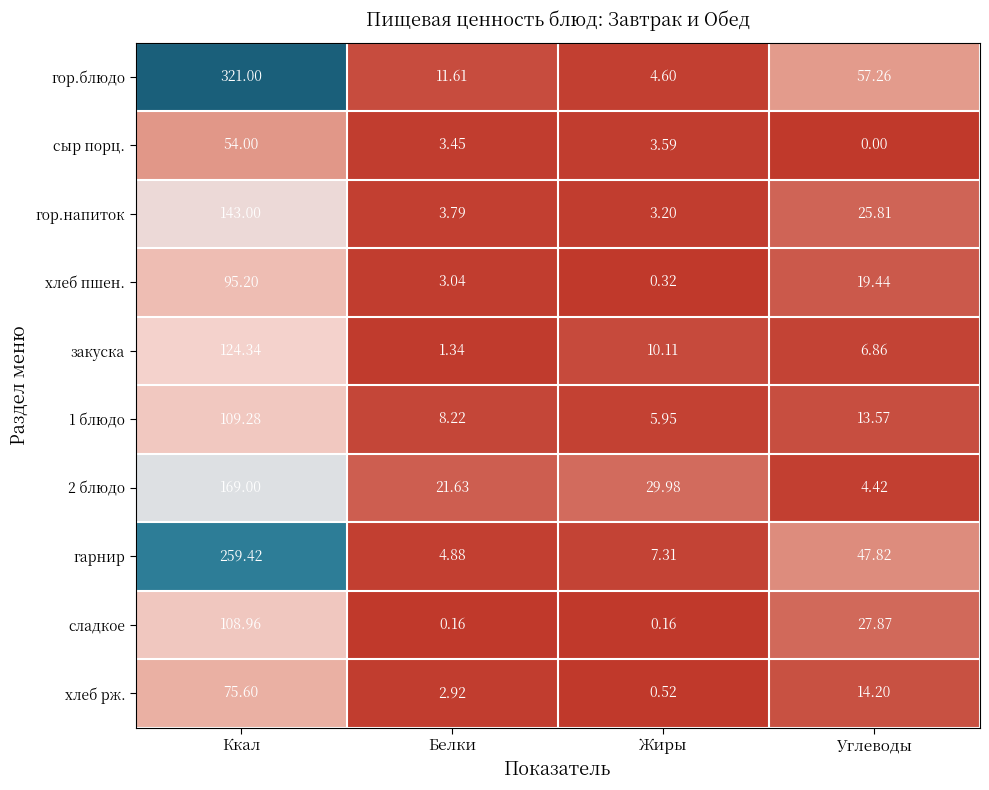

At which category does the chart reach its peak across all series?

Ккал